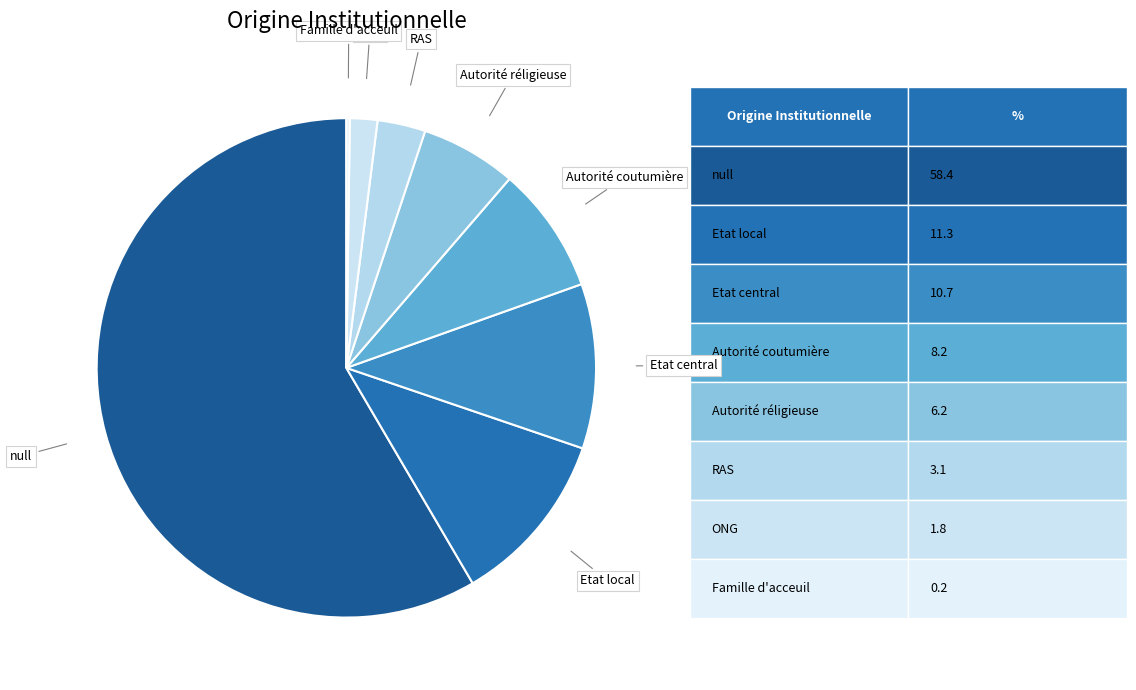

What is the largest slice in the pie chart?

null